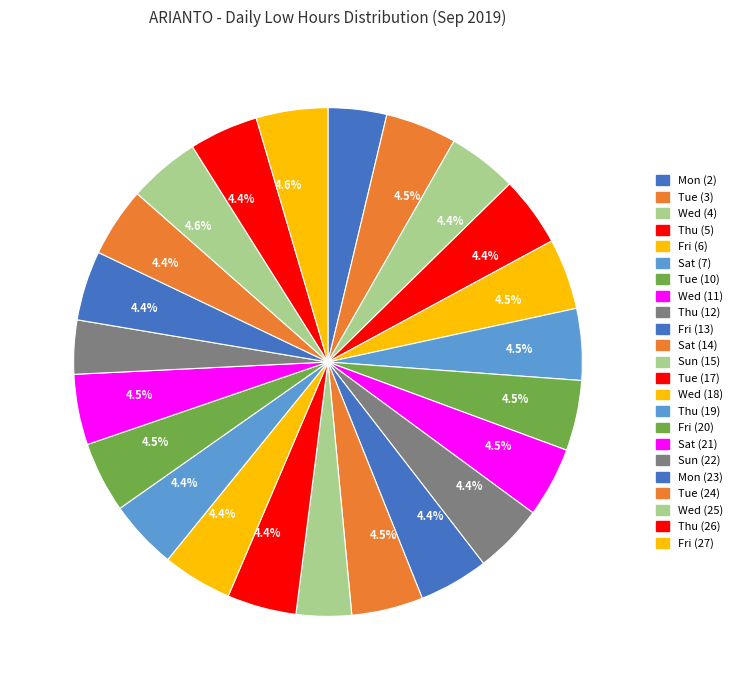

Count the number of slices in the pie.

23